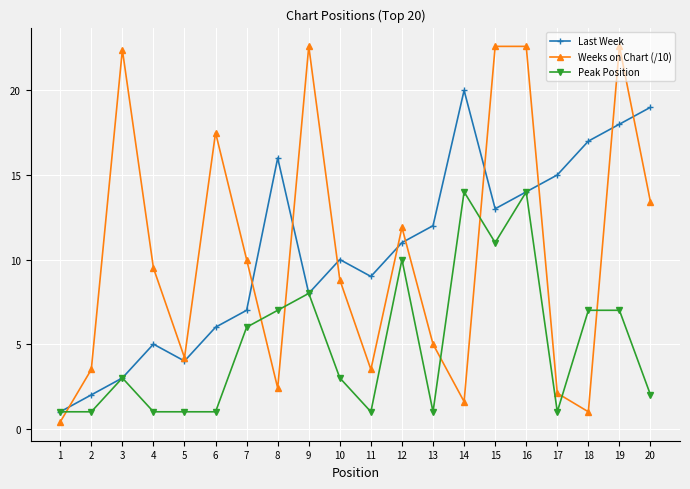

At which category is the sum across all series the highest?

16